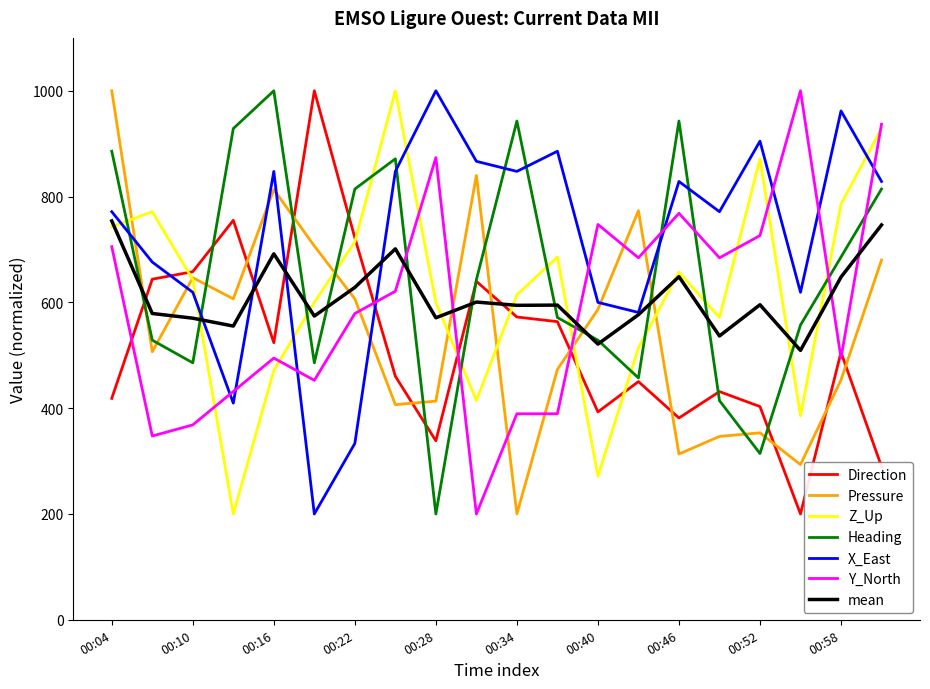

In Y_North, how many points are lower than both neighbors (excluding endpoints)?

6